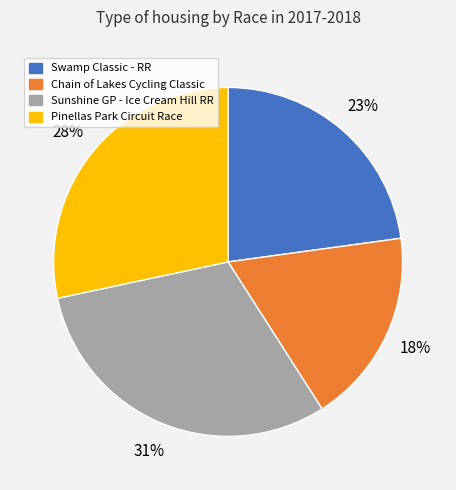

Which category has the biggest portion of the pie?

Sunshine GP - Ice Cream Hill RR